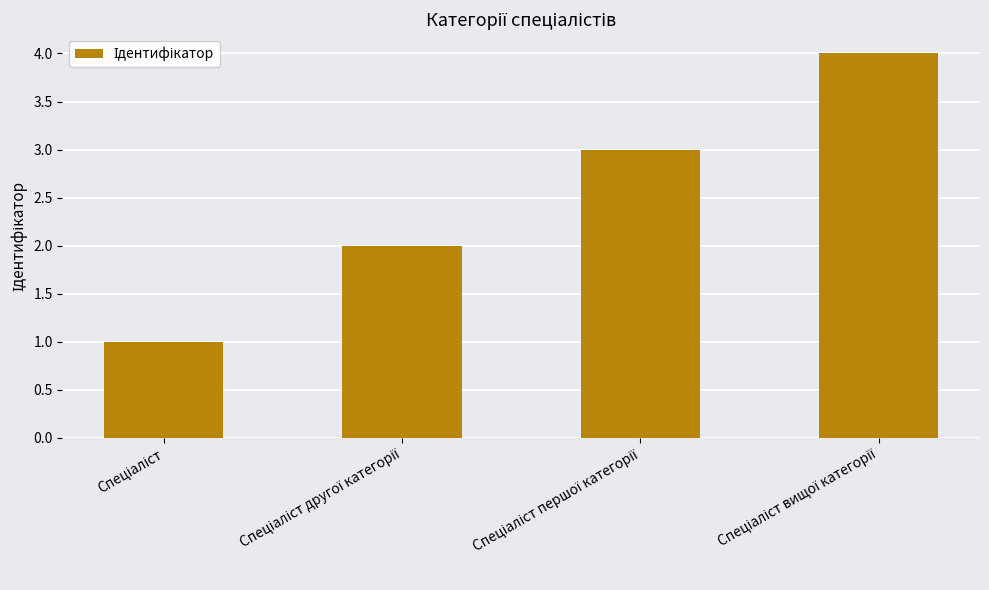

Are the bars horizontal?

No